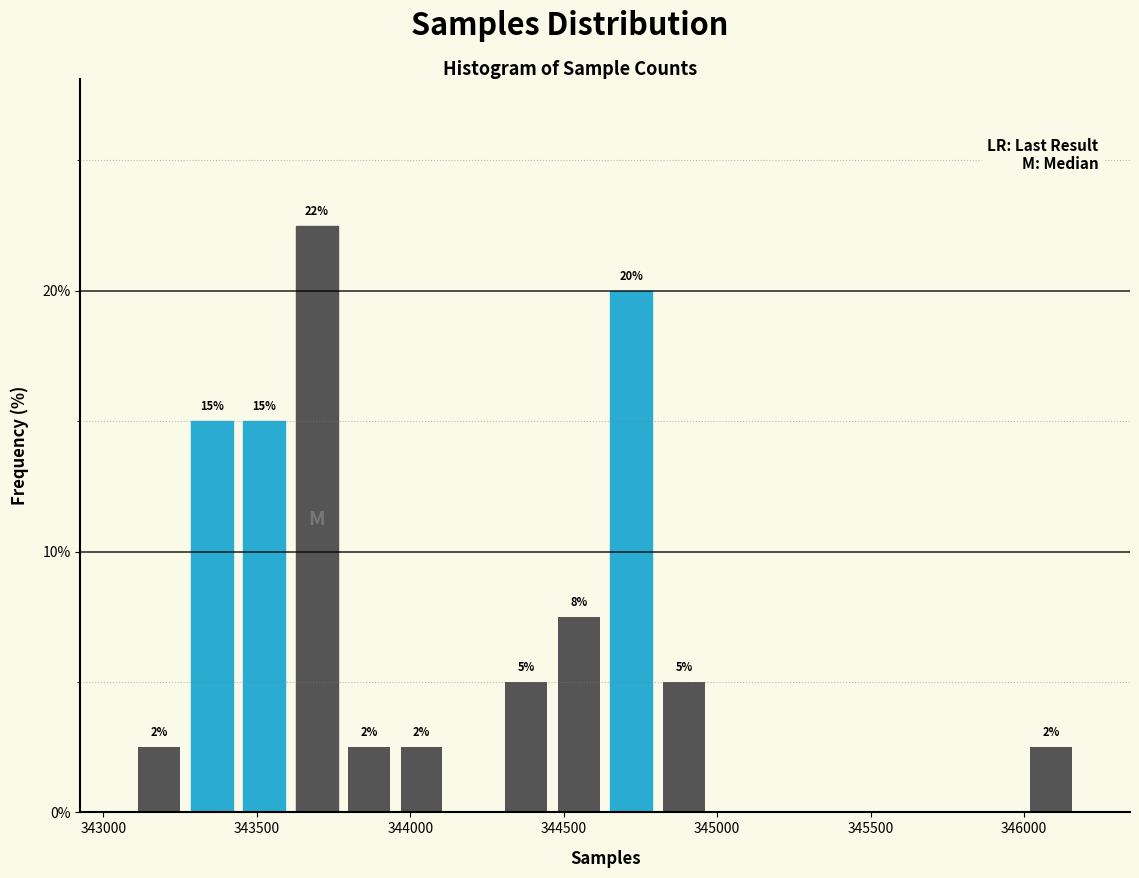

Read against the x-axis, roughly where is the centre of the tallest bar?

343700